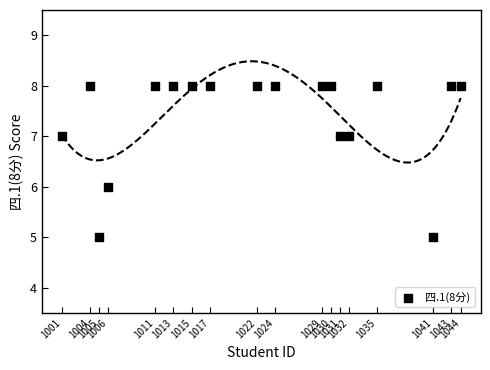

What is the range of Y values (max minus min)?

3